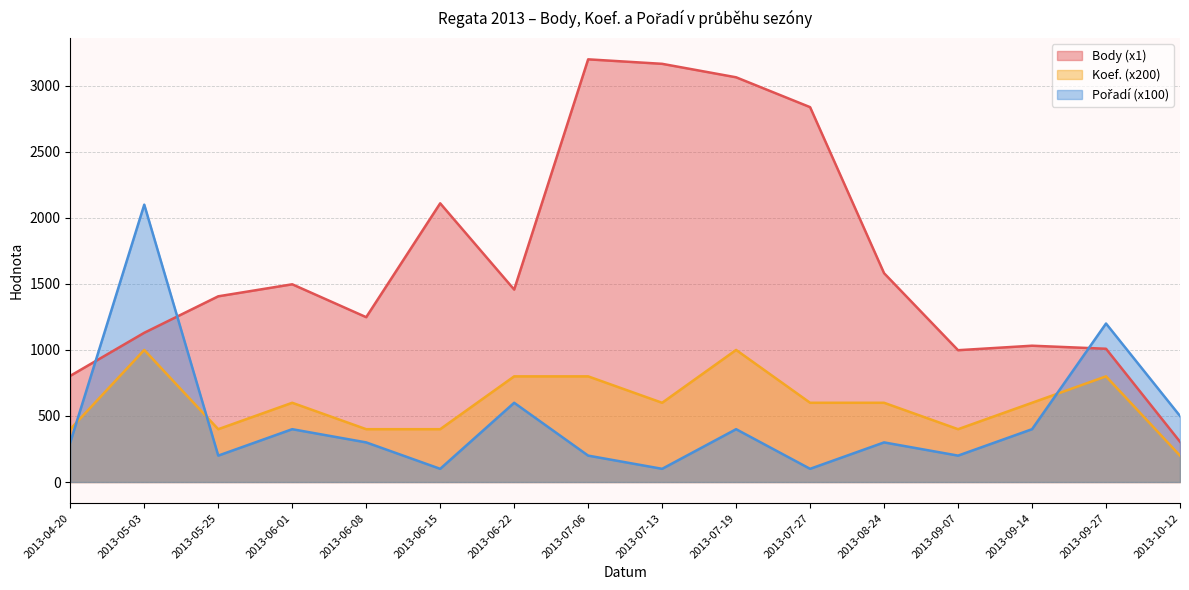

Between 2013-09-27 and 2013-07-13, which is larger?

2013-07-13